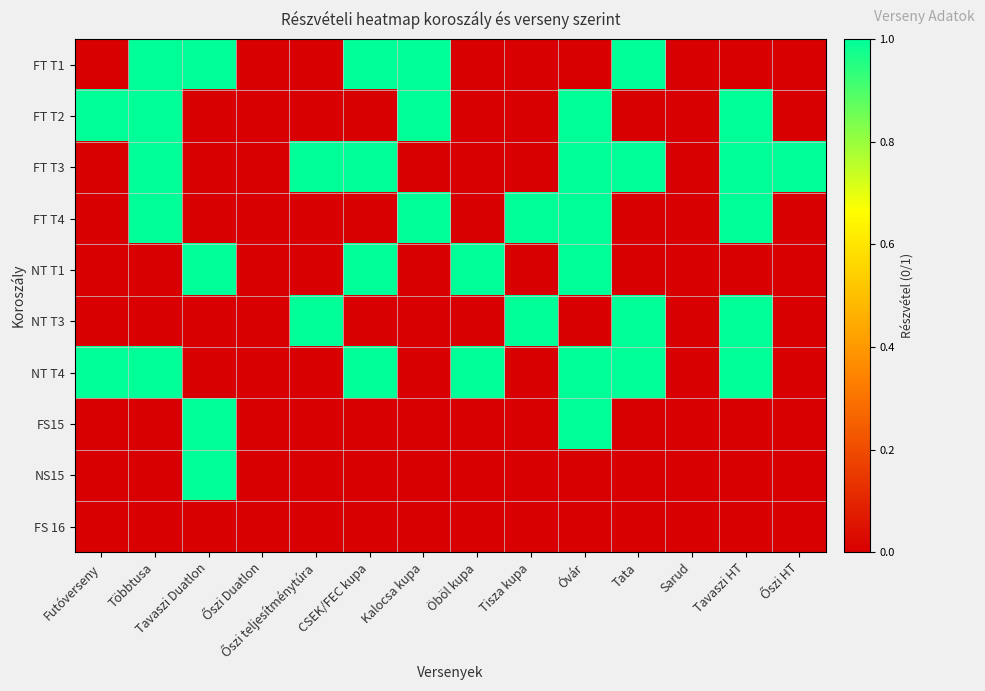

At Öböl kupa, list the series in order from smallest to largest.

FT T1, FT T2, FT T3, FT T4, NT T3, FS15, NS15, FS 16, NT T1, NT T4